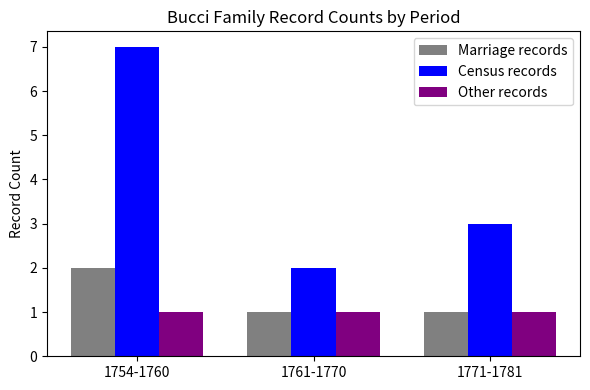

What is the total value across all series at 1754-1760?

10